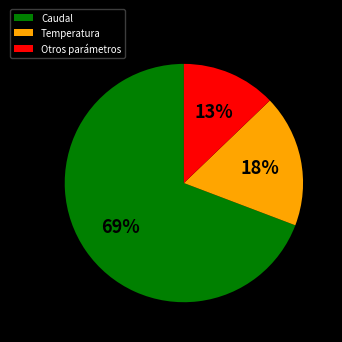

Is the sum of Otros parámetros and Temperatura greater than half?

No